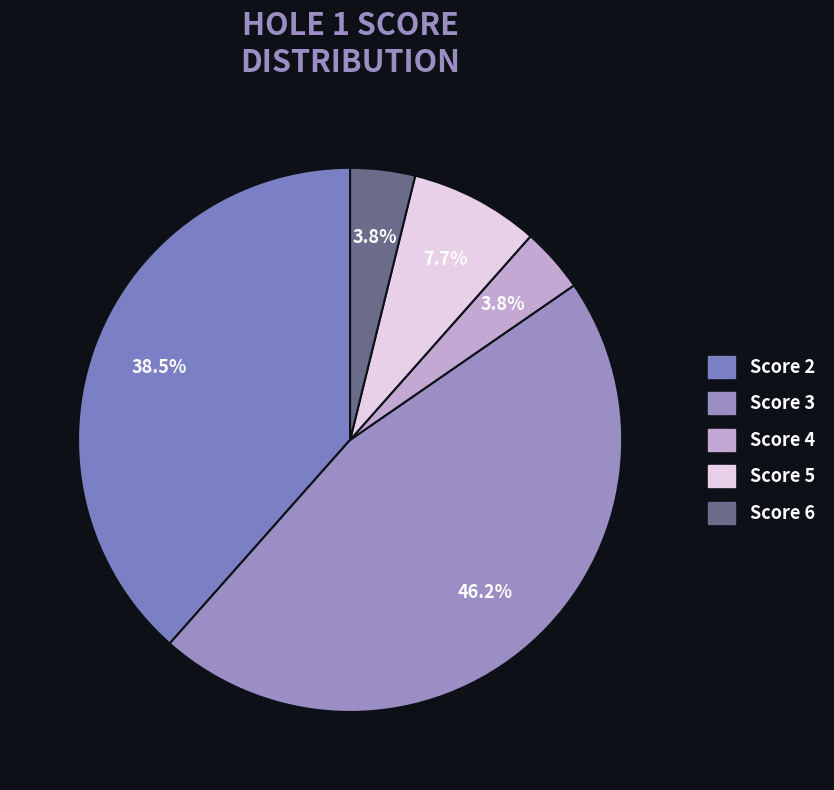

How many slices are in this pie chart?

5